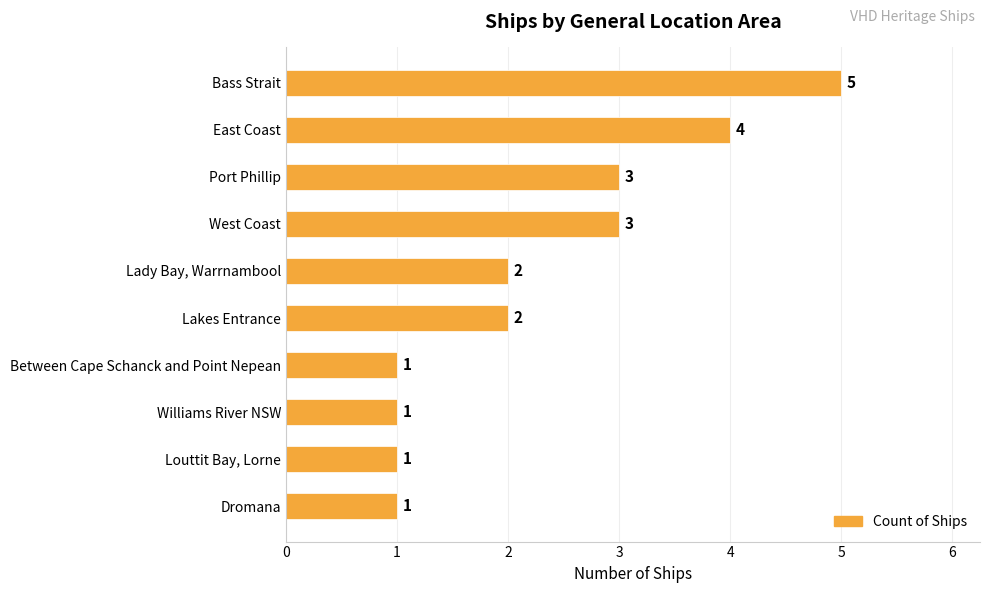

What is the difference between the second highest and second lowest values?

3